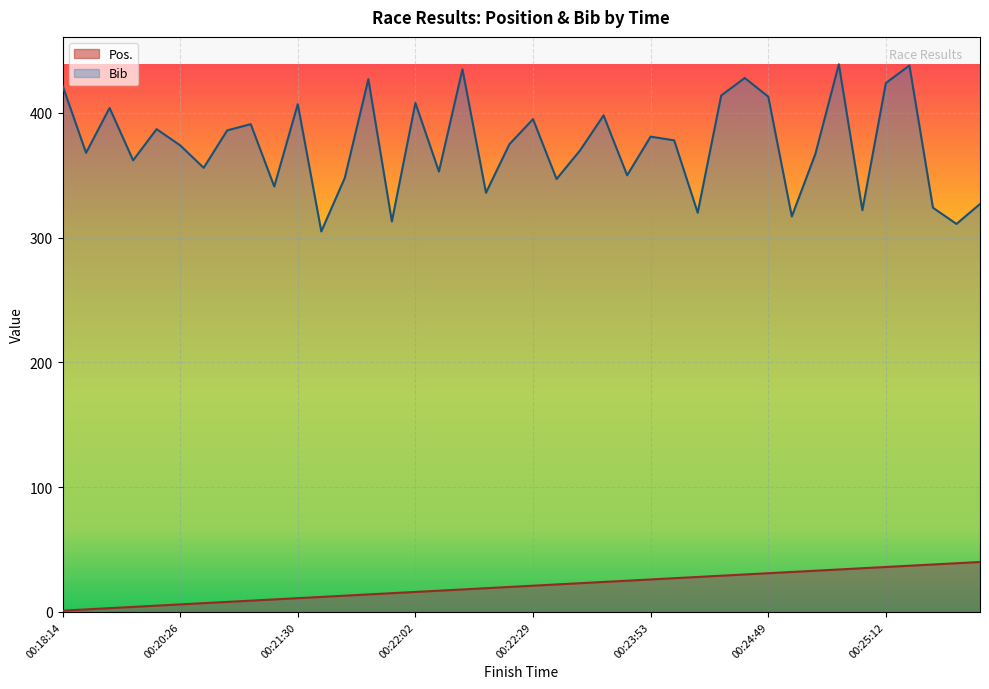

What is the label of the 35th point from the left?

00:25:07